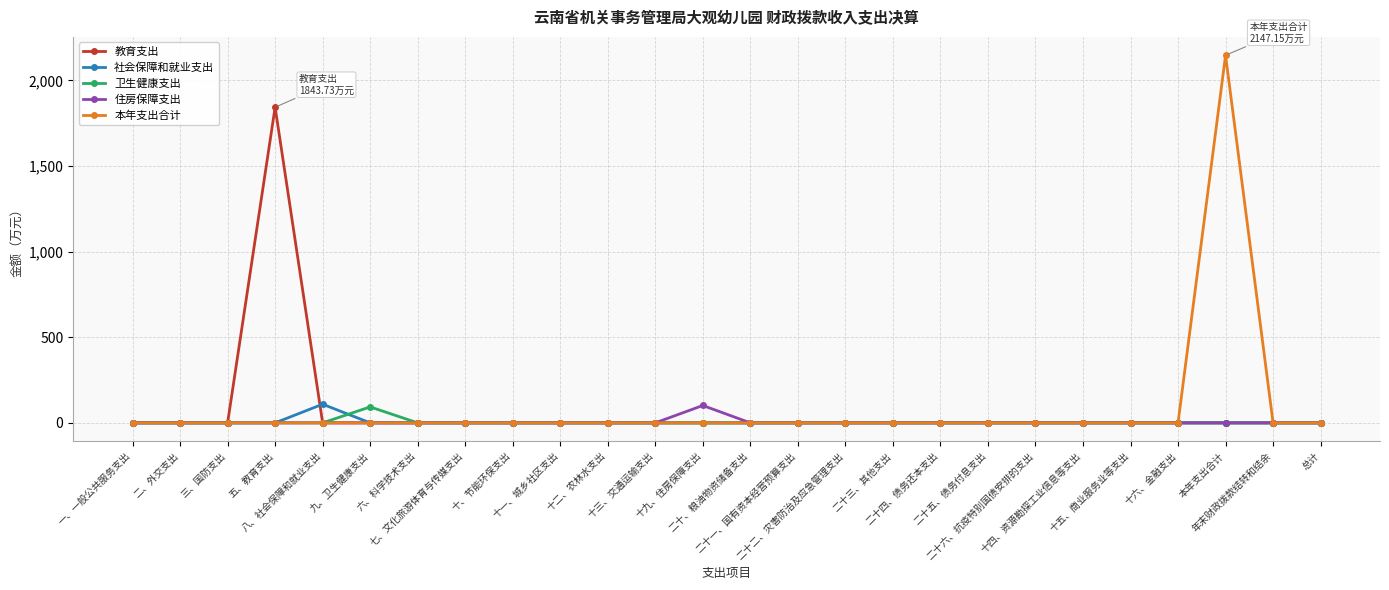

What is the greatest value displayed?

2147.2